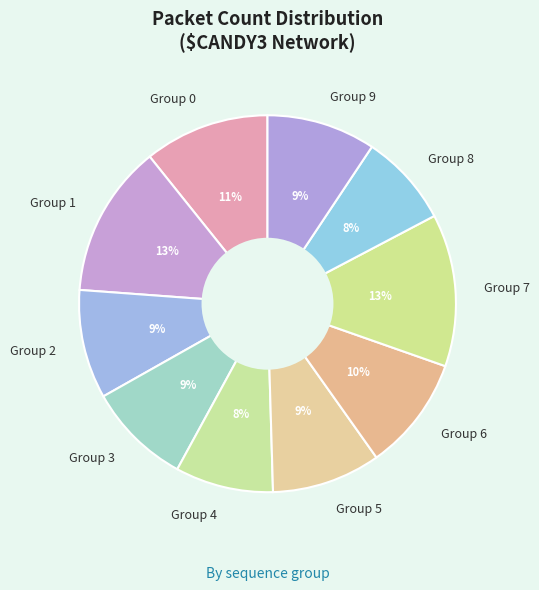

Is the sum of Group 9 and Group 4 greater than half?

No